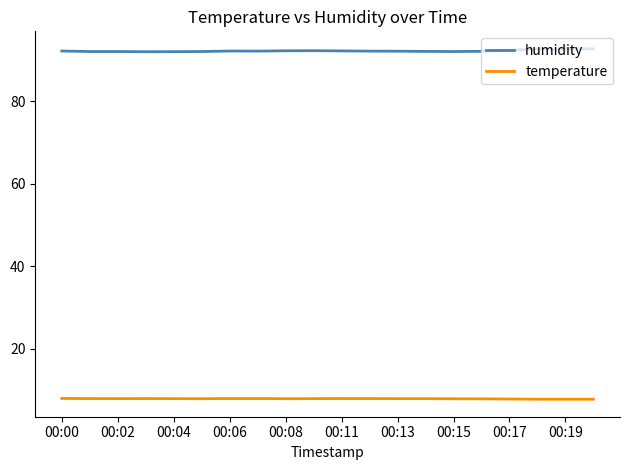

Rank the series by their average value, from highest to lowest.

humidity, temperature